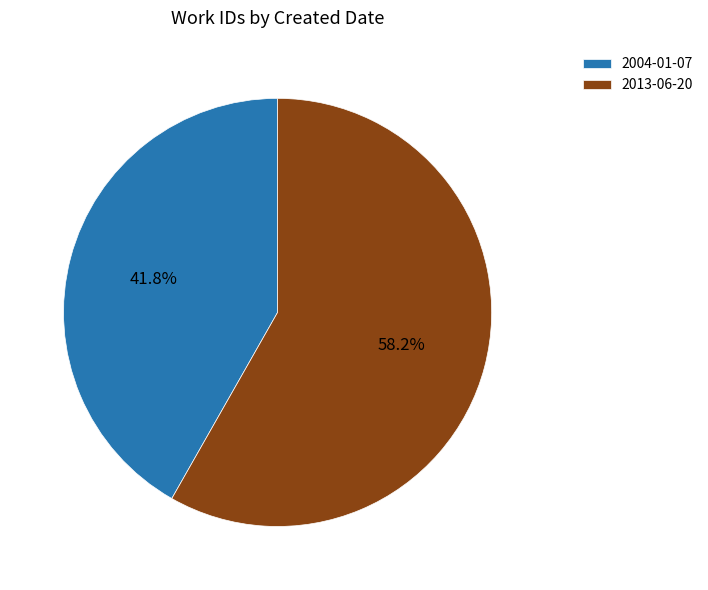

Is 2013-06-20 the majority of the pie?

Yes